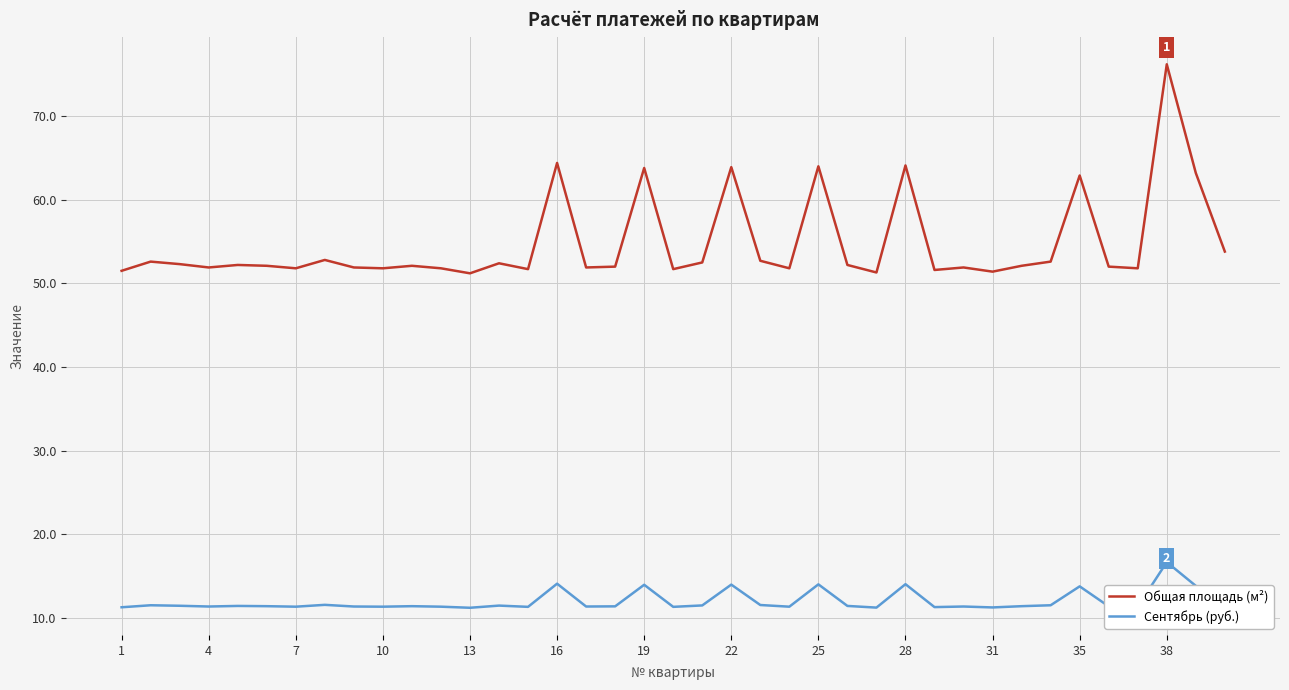

What is the sum of all Сентябрь (руб.) values?

467.1